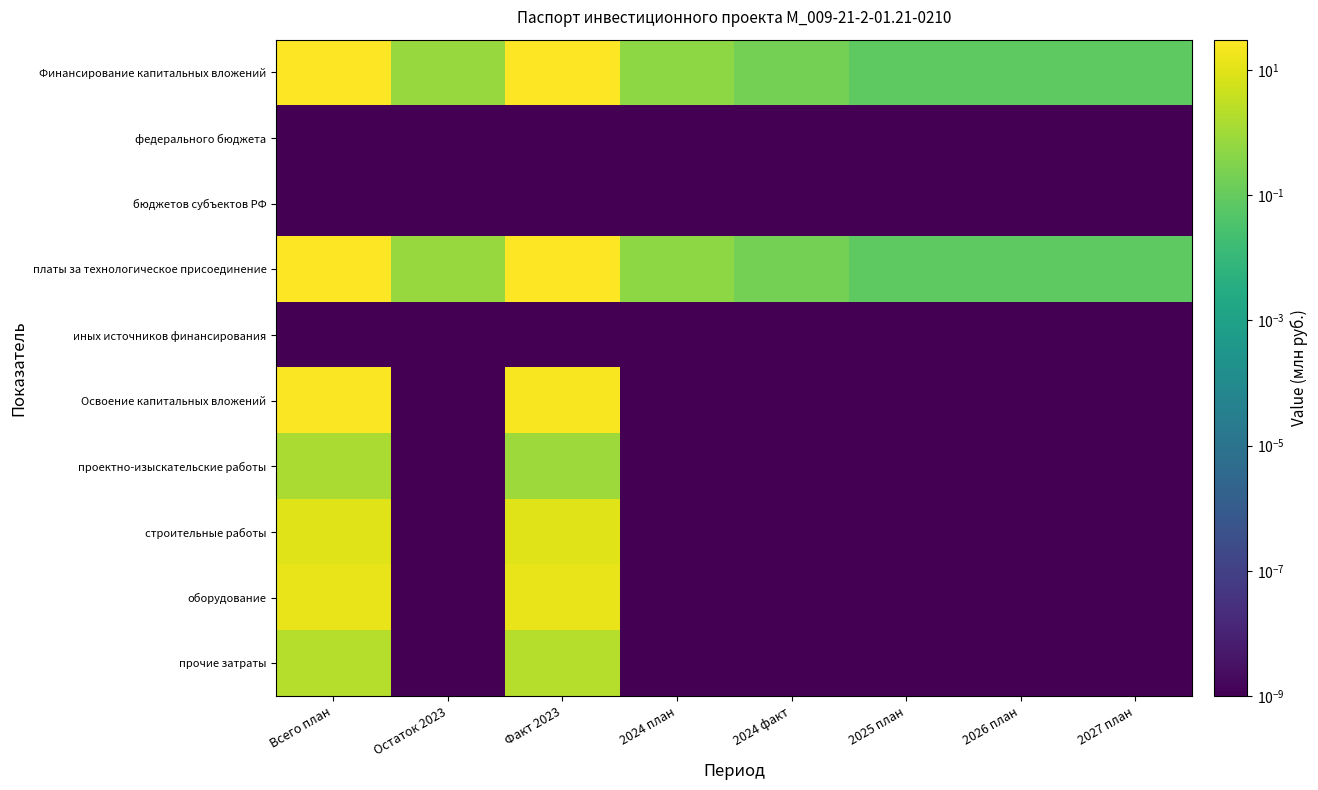

At how many categories does at least one series exceed 3?

2